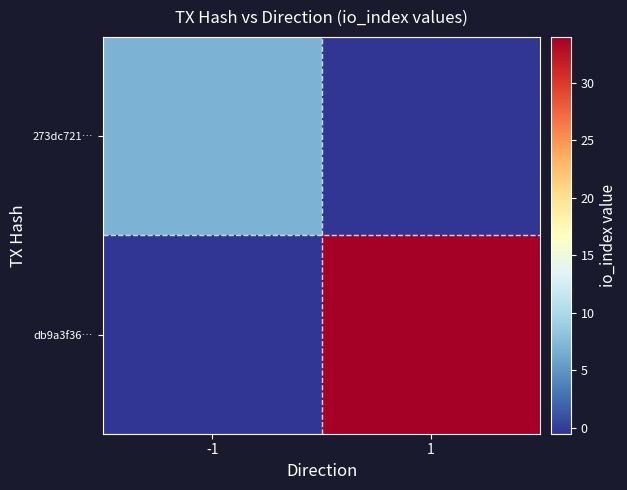

Reading left to right, extract all data points from this chart.

273dc721…: -1=7.0	1=-0.5
db9a3f36…: -1=-0.5	1=34.0